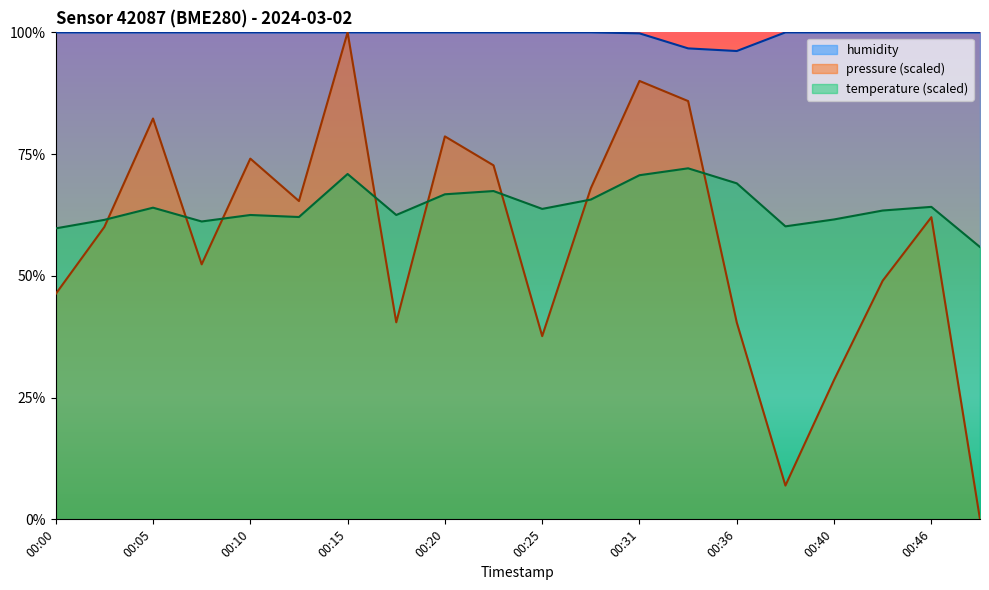

Count the number of data series in this chart.

3